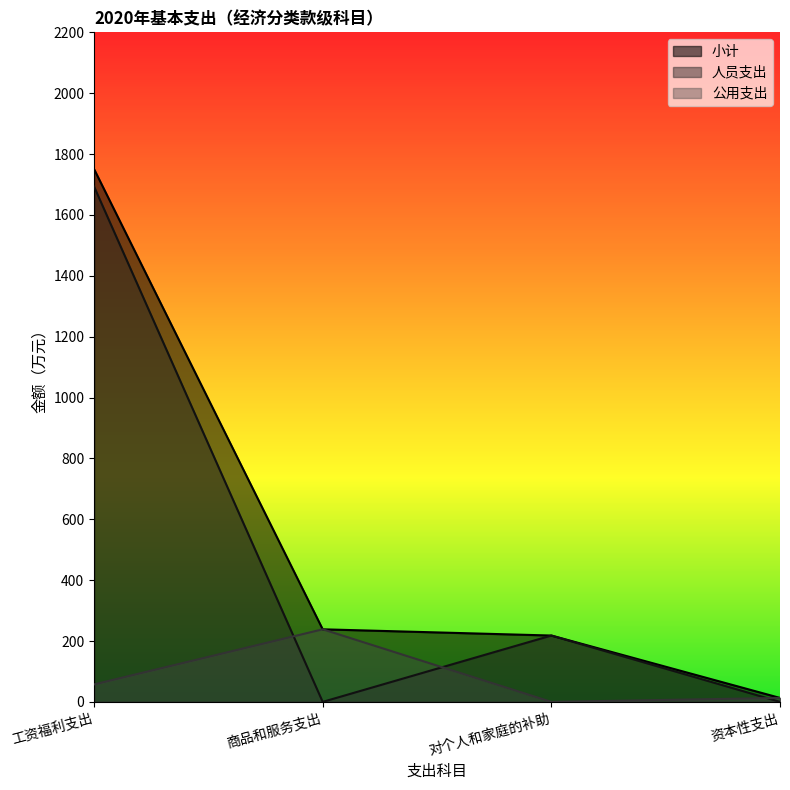

Which series has the largest range (max minus min)?

小计